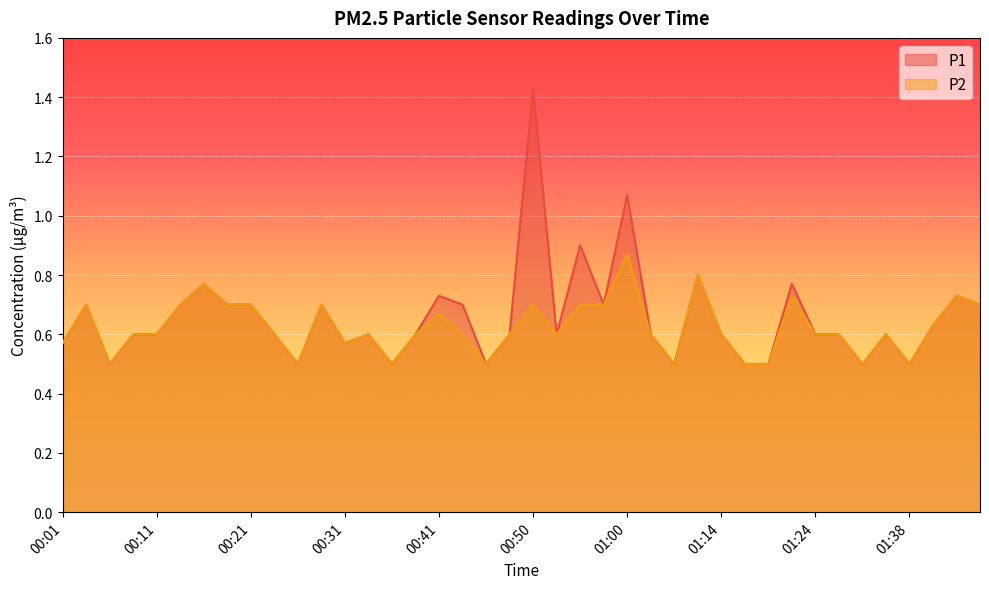

What is the label of the 33rd point from the left?

01:24